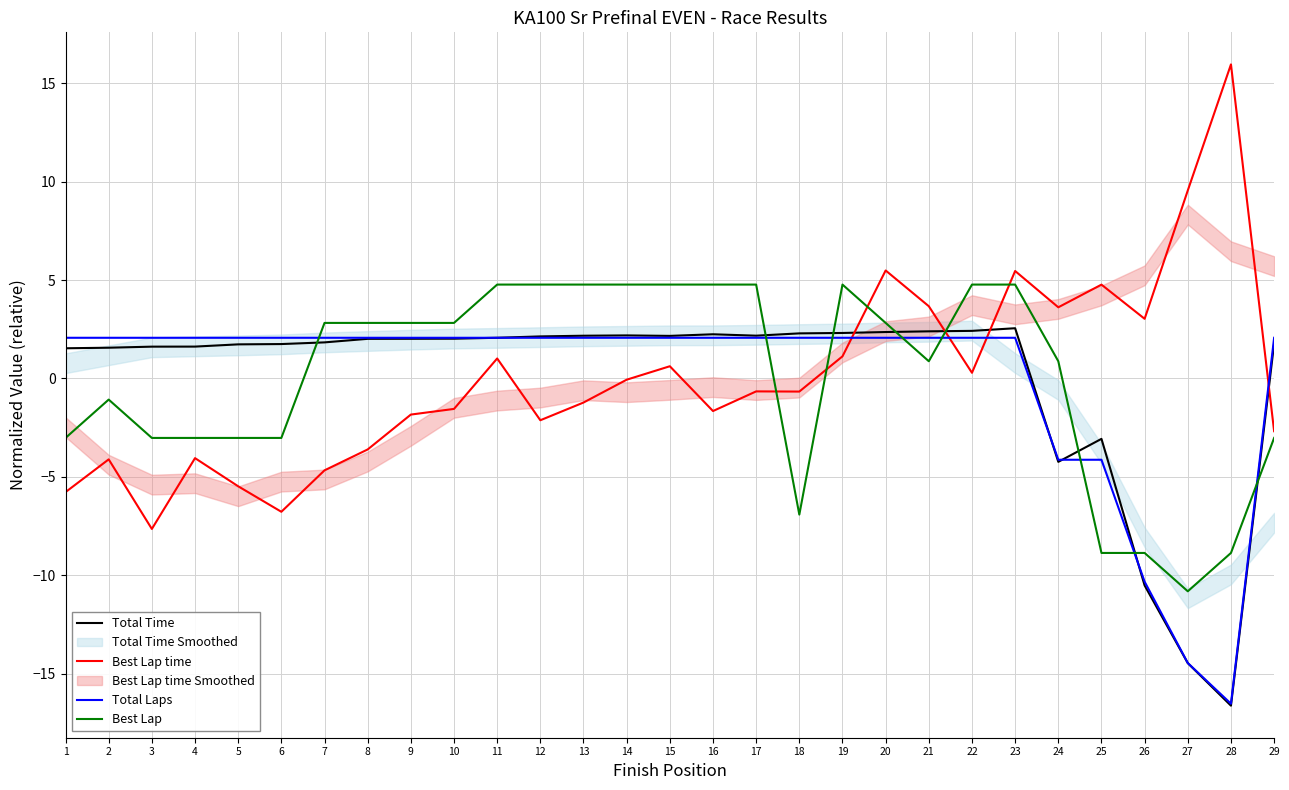

Rank the series by their maximum value, from highest to lowest.

Best Lap time, Best Lap, Total Time, Total Laps